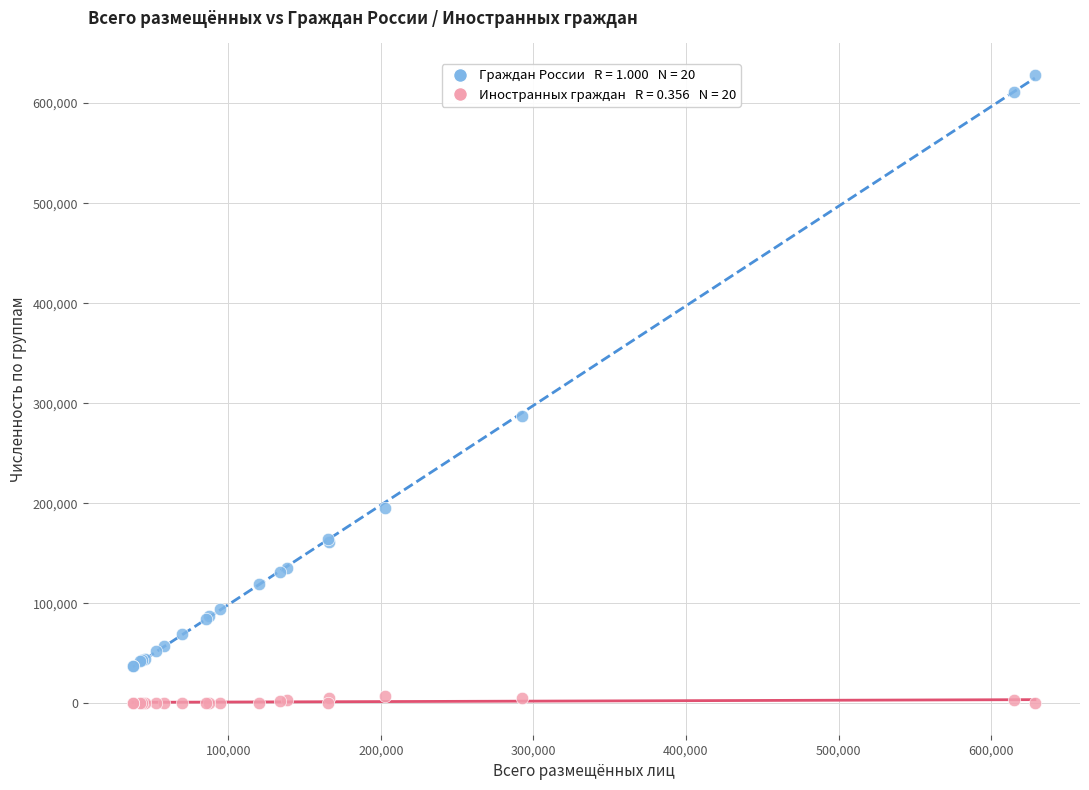

Across all series, what Y value is closest to 314134?

287494